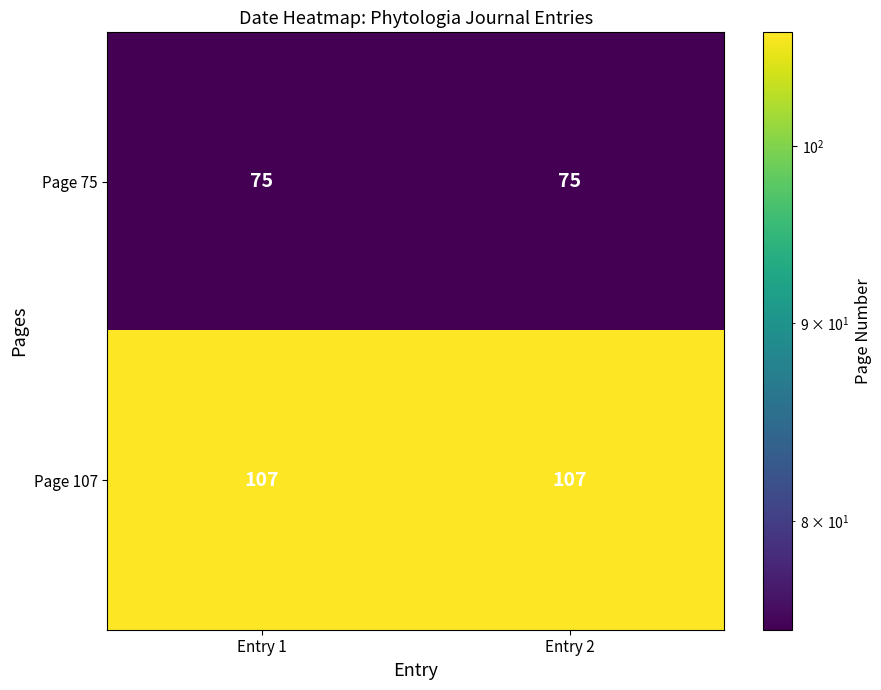

Which series has the largest total across all categories?

Page 107